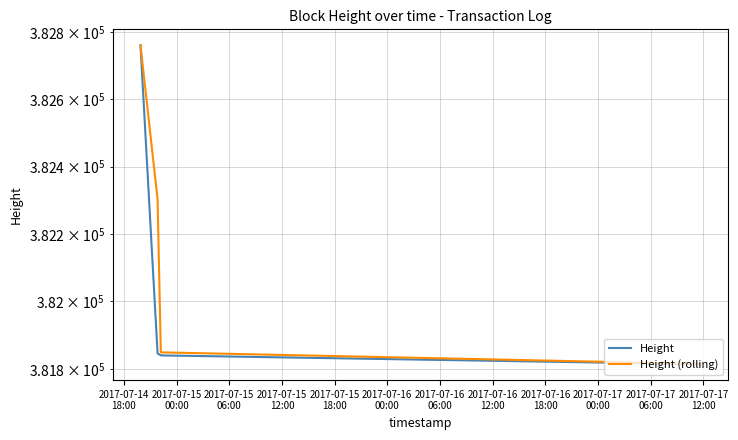

Which series has the largest range (max minus min)?

Height